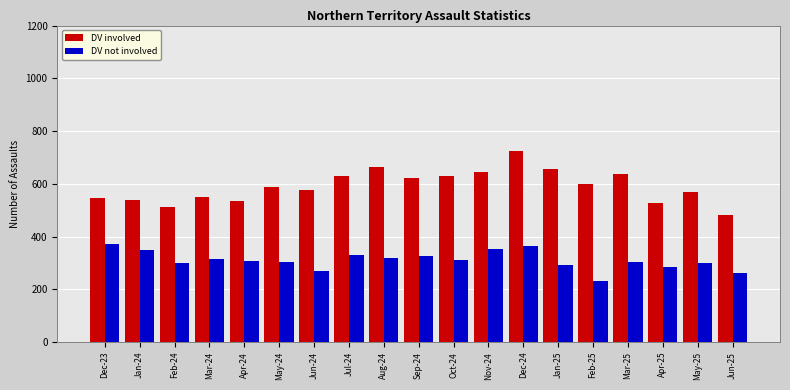

Which series has the largest range (max minus min)?

DV involved